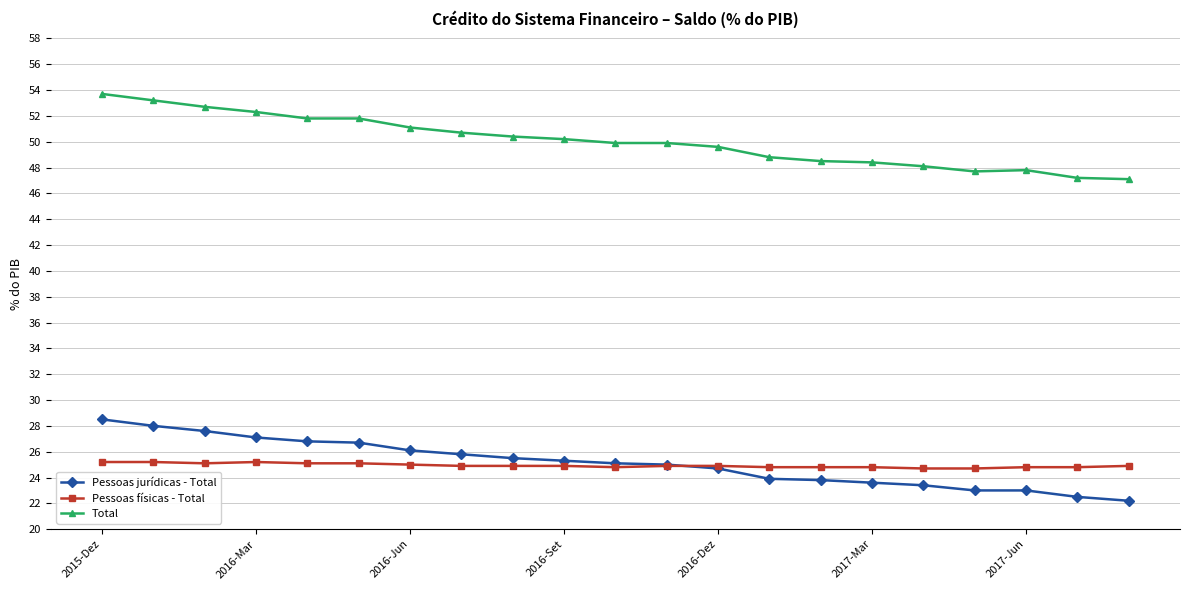

Rank the series by their maximum value, from highest to lowest.

Total, Pessoas jurídicas - Total, Pessoas físicas - Total